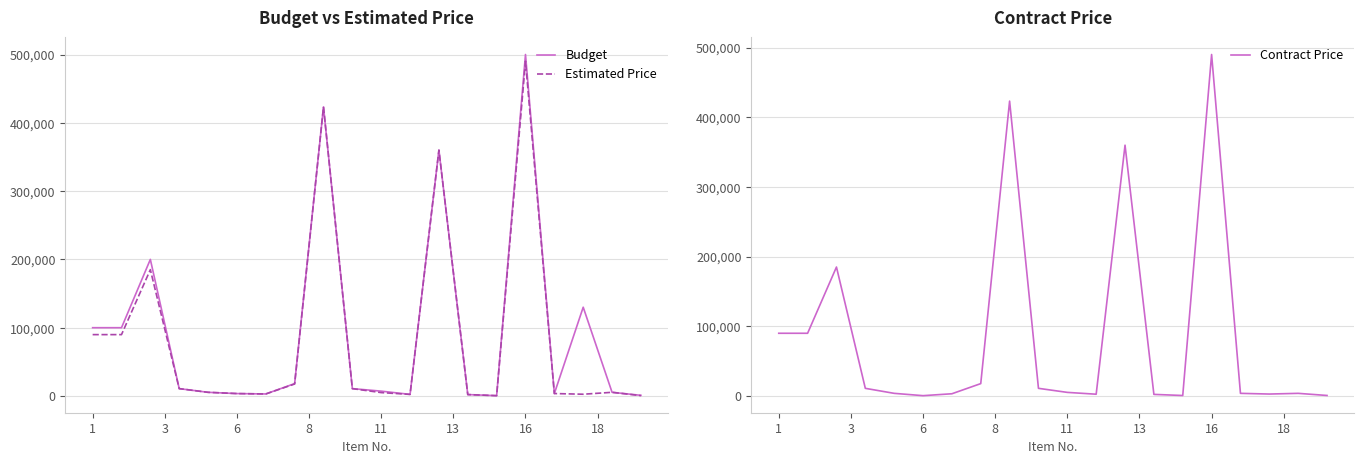

What is the total value across all series at 6?

7392.9